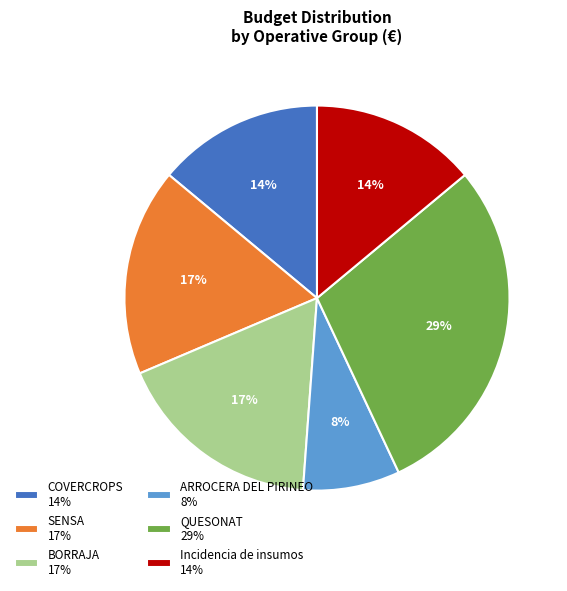

To the nearest percent, what is the difference between the largest and smallest slice percentages?

21%